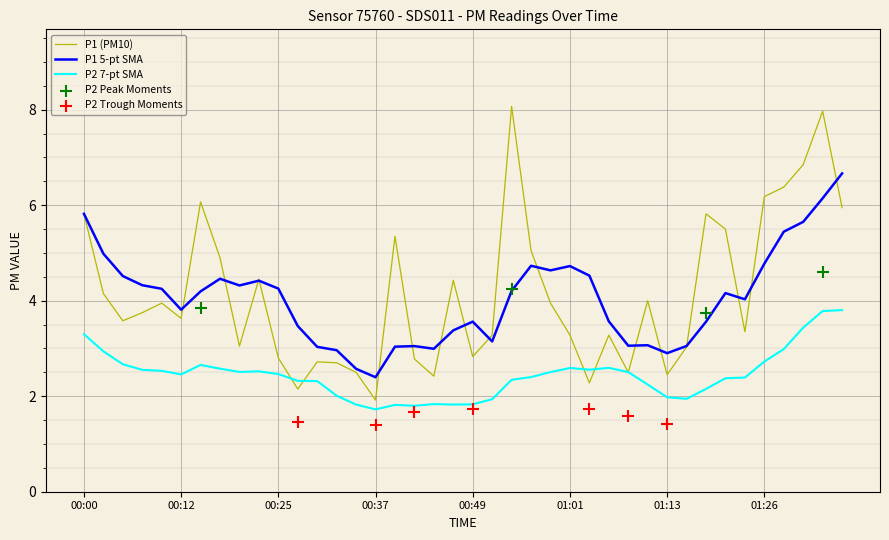

What is the change in value from 01:01 to 01:23?

+0.1